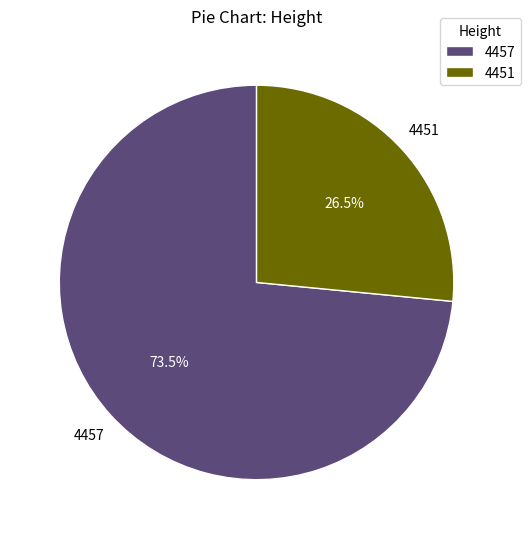

Which slice is the largest?

4457